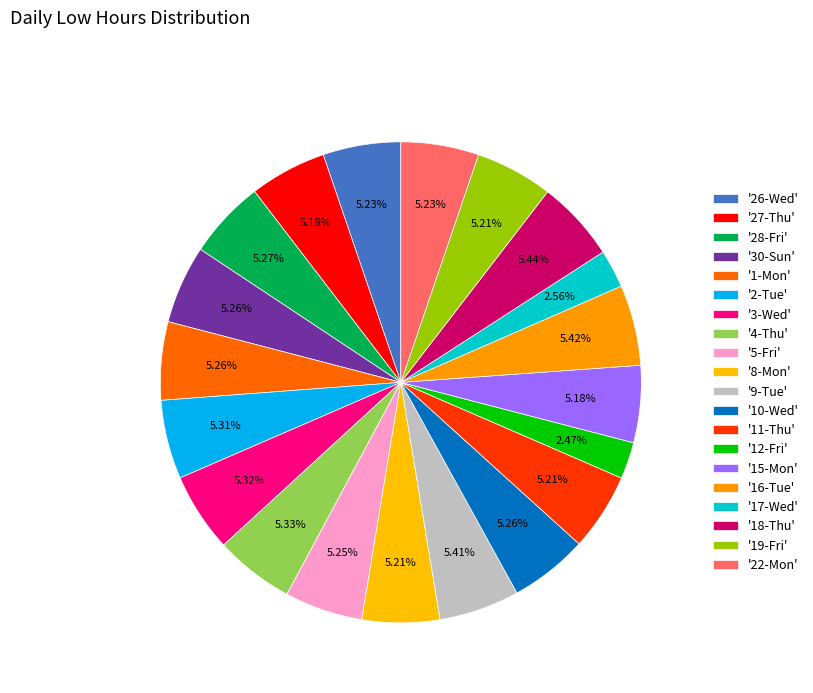

How many slices are in this pie chart?

20